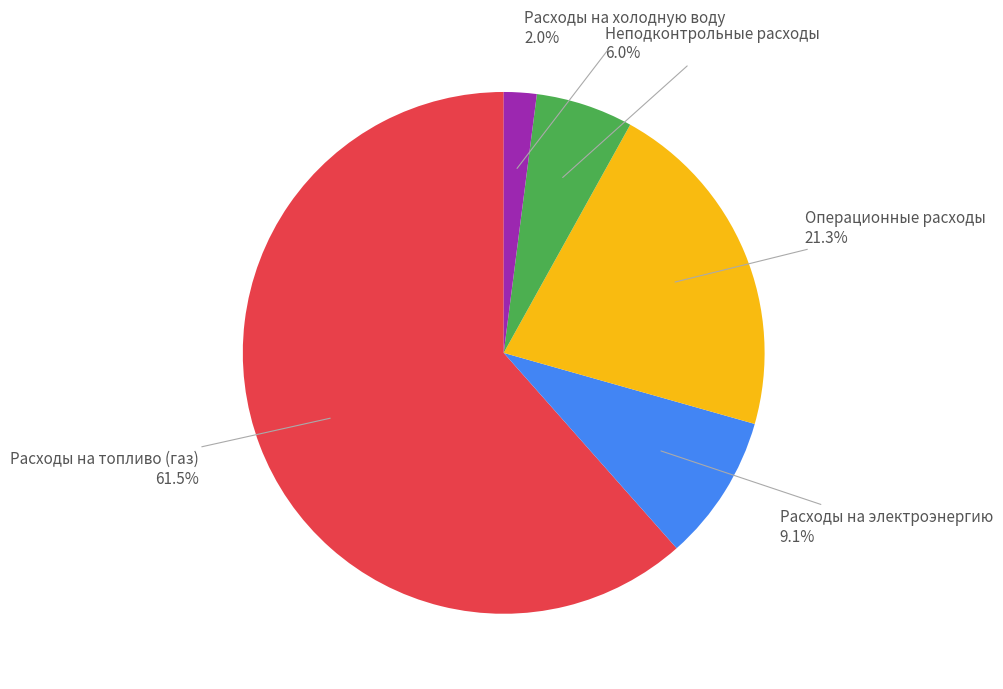

How many segments does this pie chart have?

5